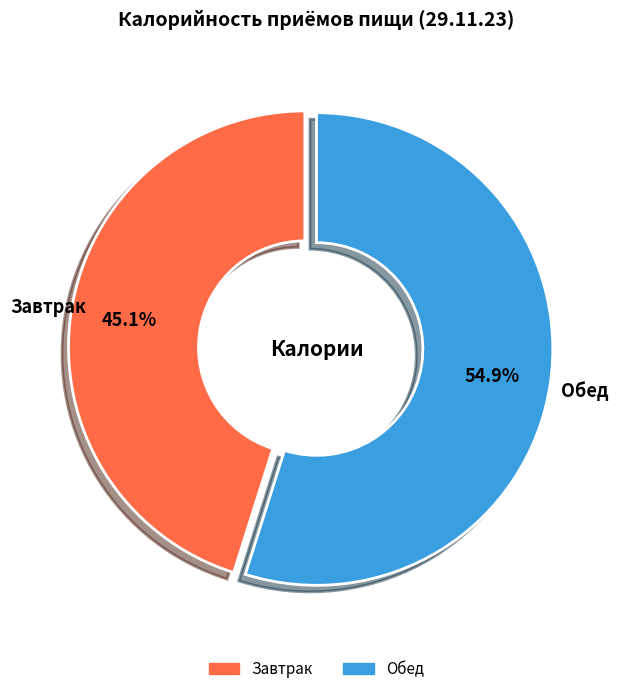

Rank the categories by value from lowest to highest.

Завтрак, Обед